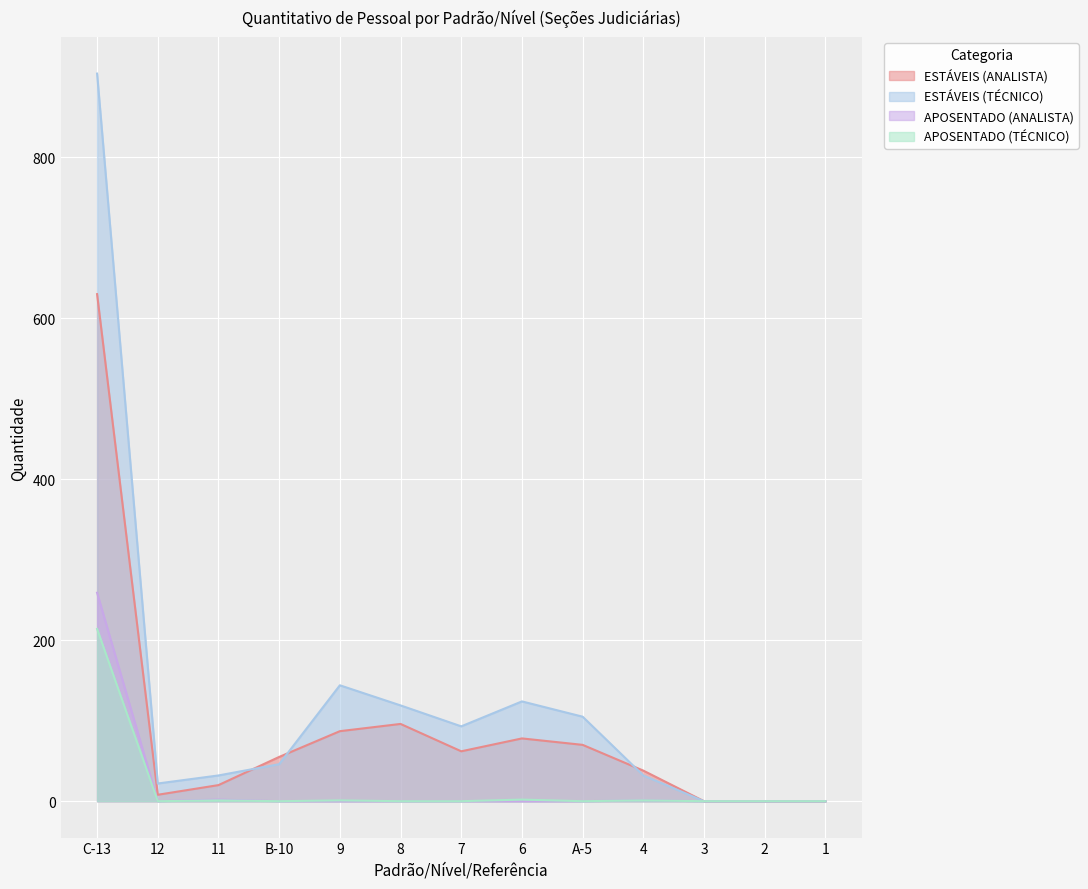

What are all the series names shown in the legend?

ESTÁVEIS (ANALISTA), ESTÁVEIS (TÉCNICO), APOSENTADO (ANALISTA), APOSENTADO (TÉCNICO)